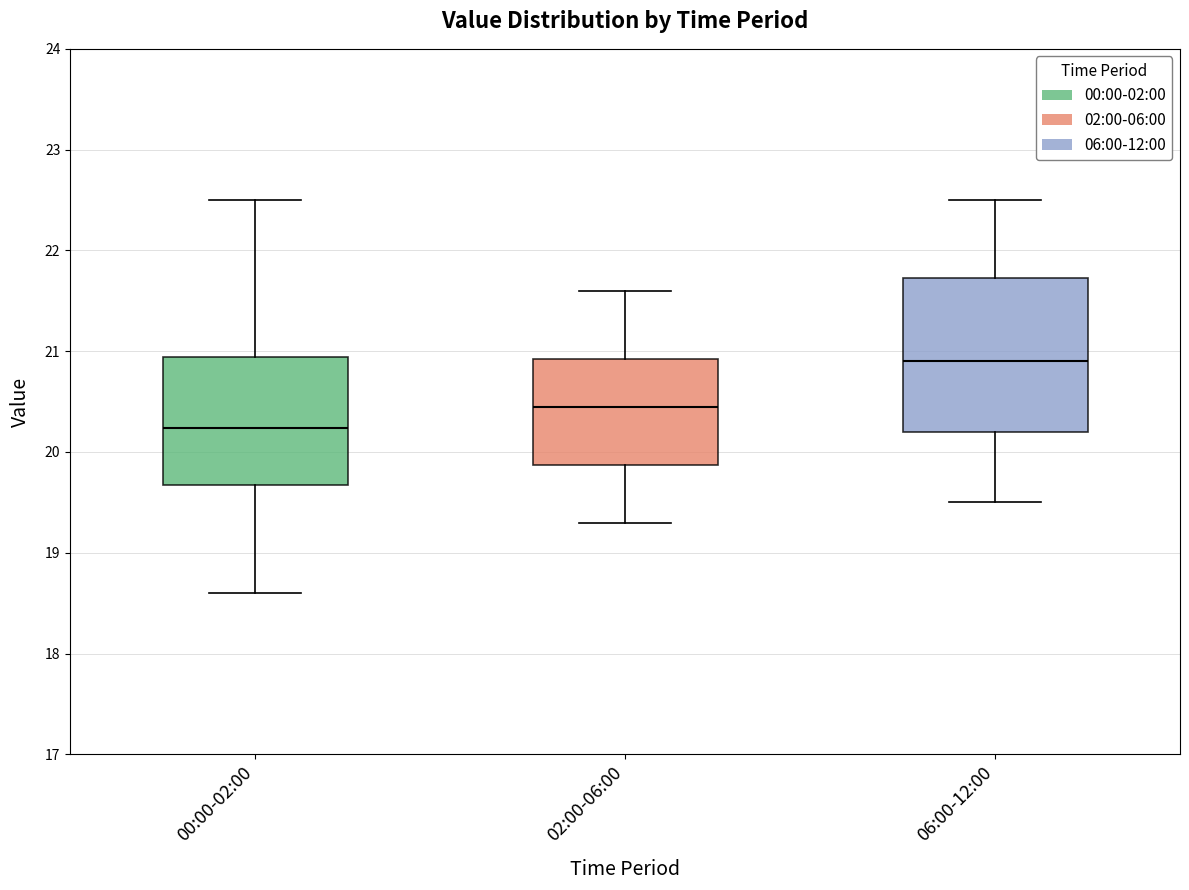

Reading left to right, transcribe this box plot: for each box, give where its median line is, the range the box spans, and where its two whiskers end, as read against the y-axis. The values are not printed on the chart, so give them approximately, as read against the axis.

00:00-02:00: median 20.2, box 19.7 to 20.9, whiskers 18.6 to 22.5
02:00-06:00: median 20.5, box 19.9 to 20.9, whiskers 19.3 to 21.6
06:00-12:00: median 20.9, box 20.2 to 21.7, whiskers 19.5 to 22.5